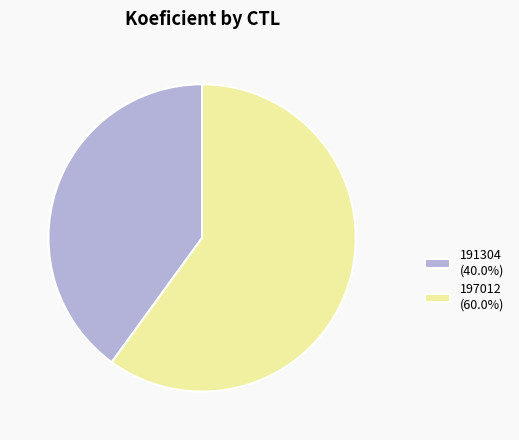

Do 197012 and 191304 together represent more than half of the pie?

Yes